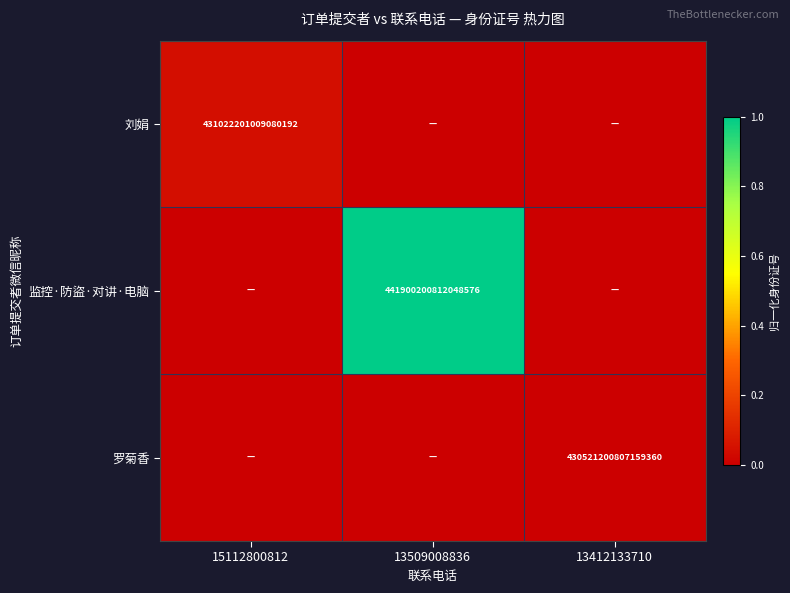

Is it true that 刘娟 equals 0.1 at 15112800812?

False